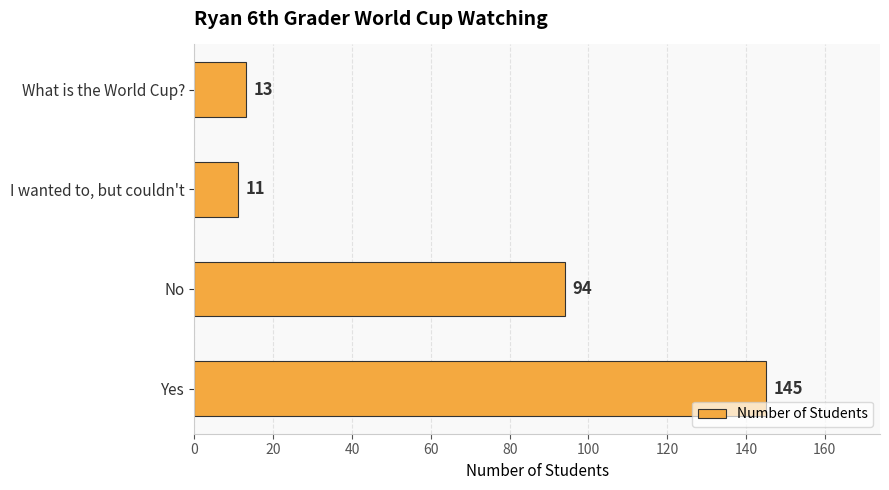

What is the average value?

66